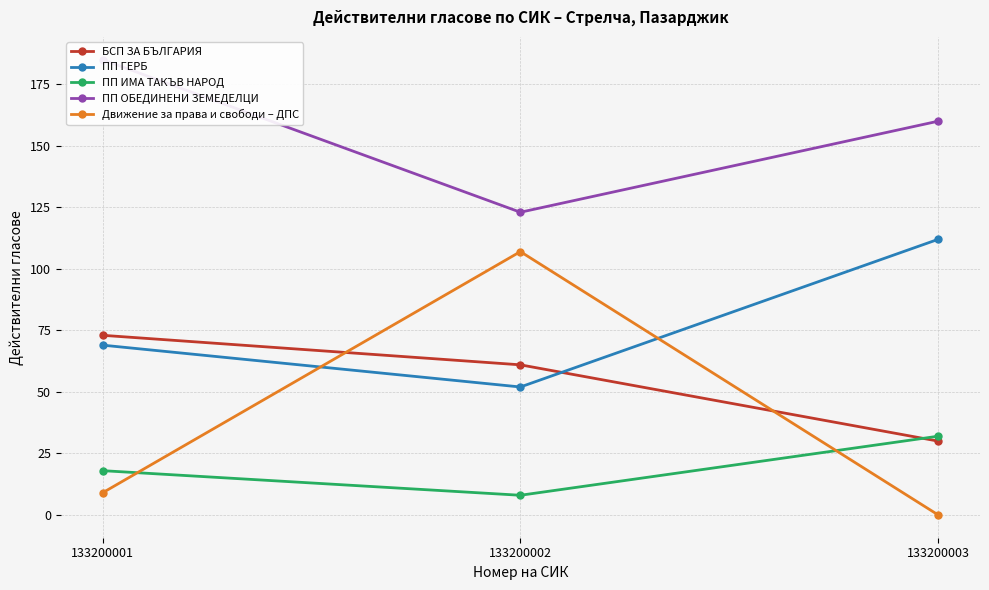

Reading left to right, extract all data points from this chart.

БСП ЗА БЪЛГАРИЯ: 133200001=73	133200002=61	133200003=30
ПП ГЕРБ: 133200001=69	133200002=52	133200003=112
ПП ИМА ТАКЪВ НАРОД: 133200001=18	133200002=8	133200003=32
ПП ОБЕДИНЕНИ ЗЕМЕДЕЛЦИ: 133200001=185	133200002=123	133200003=160
Движение за права и свободи – ДПС: 133200001=9	133200002=107	133200003=0